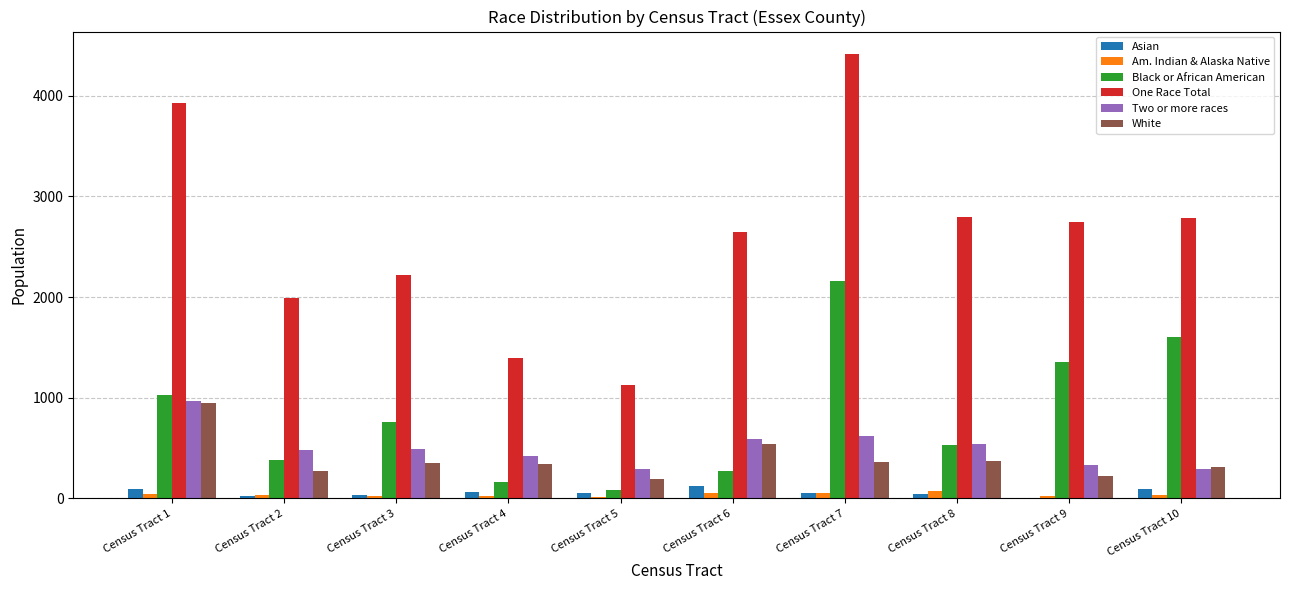

What is the sum of all Black or African American values?

8336